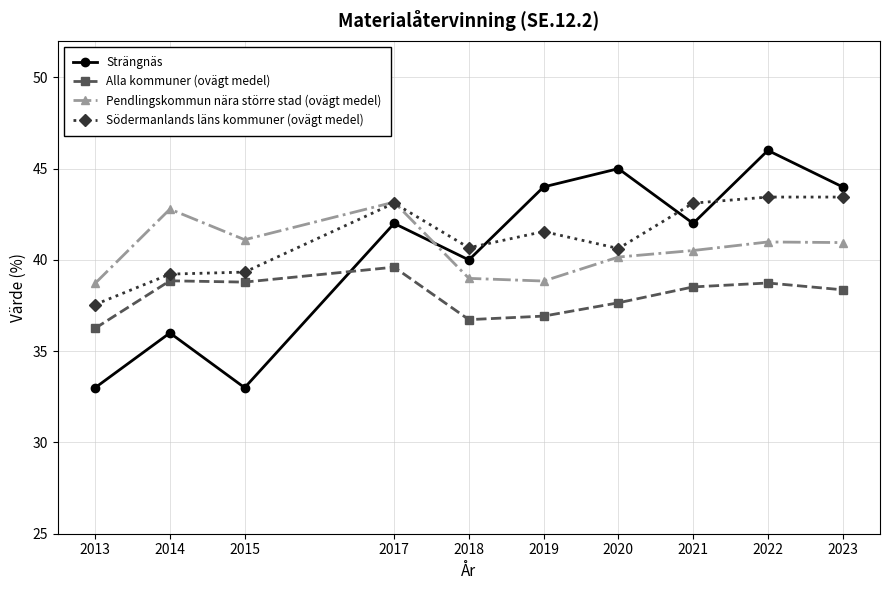

Which series changed the most between 2018 and 2020?

Strängnäs